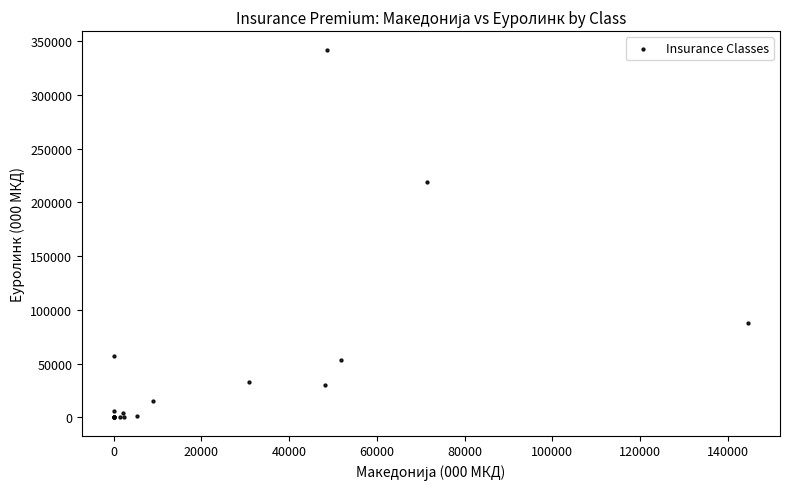

What Y value in the scatter plot is closest to 171172?

219168